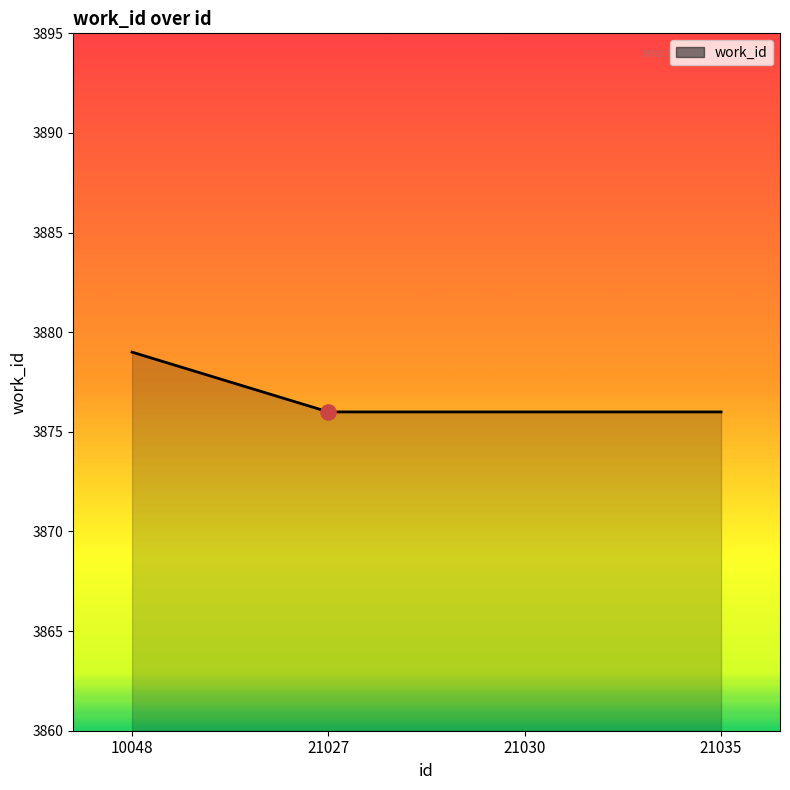

Approximately how many times larger is the value at 10048 compared to 21027?

1.0